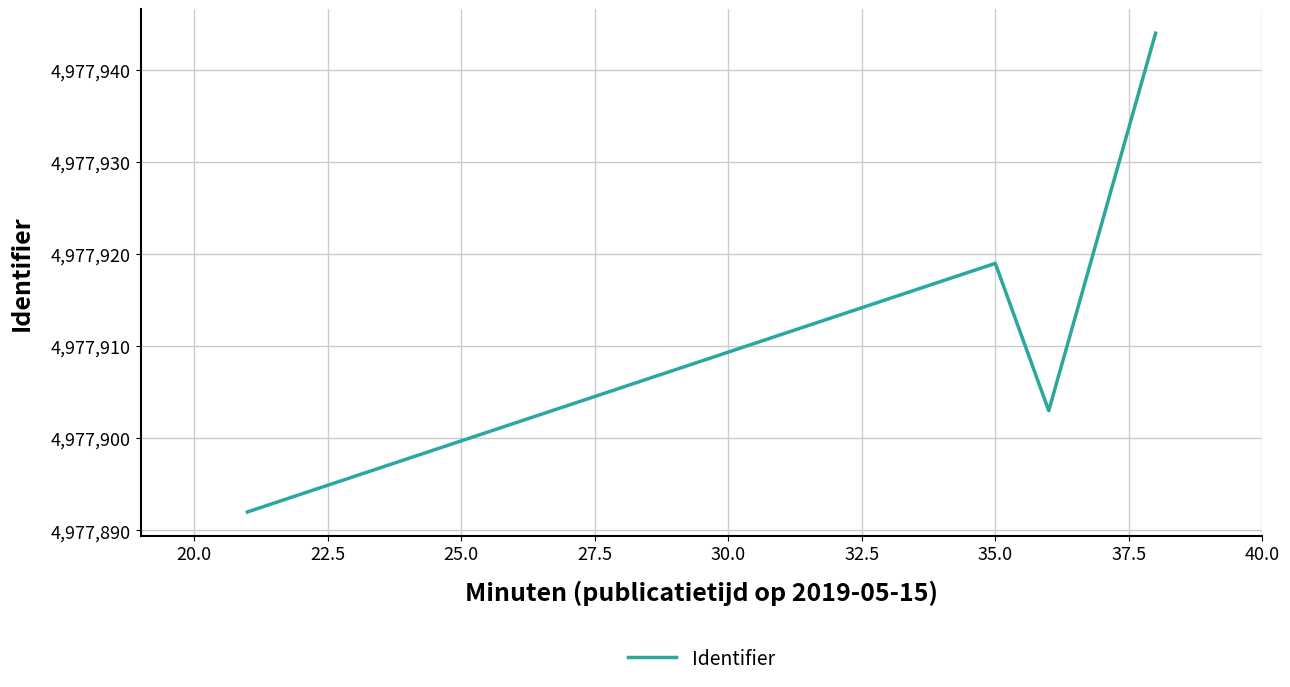

True or false: there are more than 0 points higher than both neighbors.

True